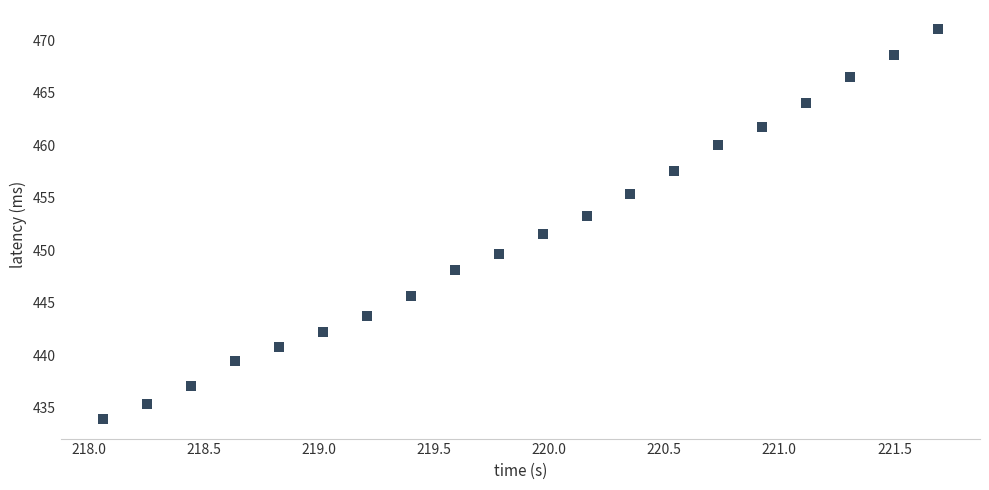

What is the range of Y values (max minus min)?

37.1